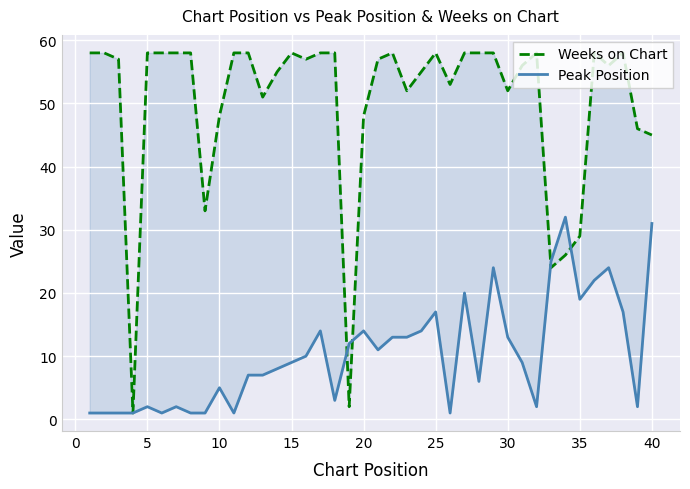

How many data points in Peak Position are above 9?

19